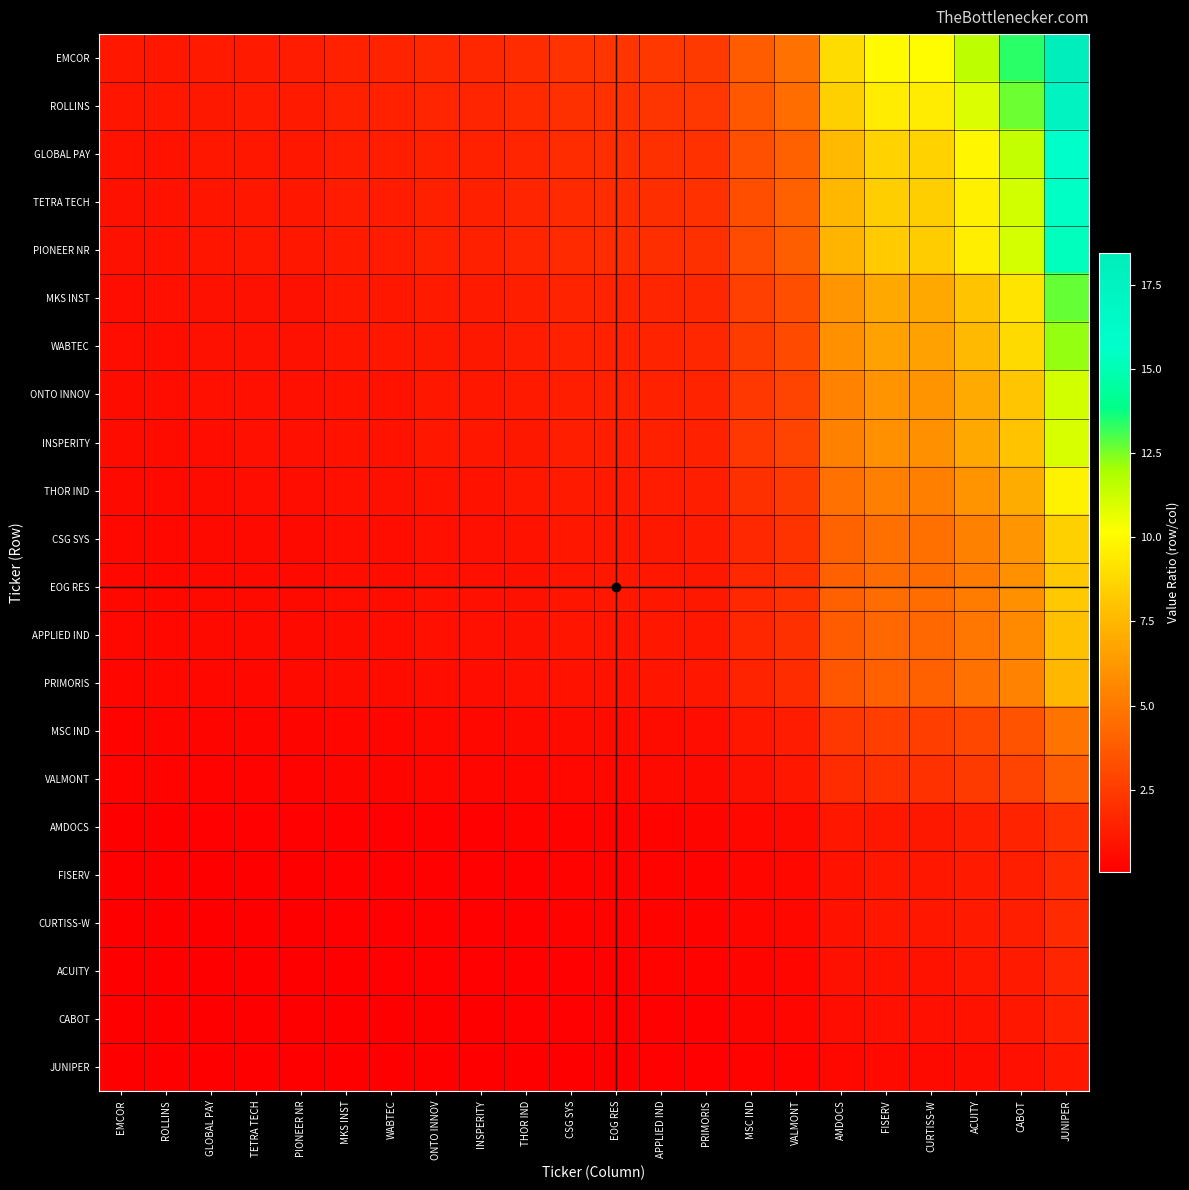

At which category is the sum across all series the highest?

JUNIPER